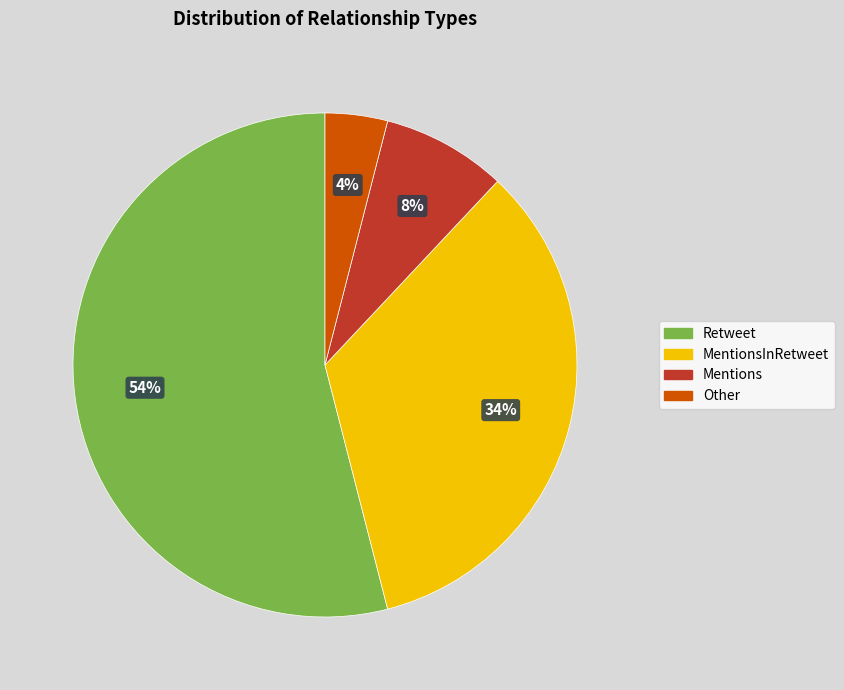

What is the ratio of the value at MentionsInRetweet to the value at Retweet?

0.6